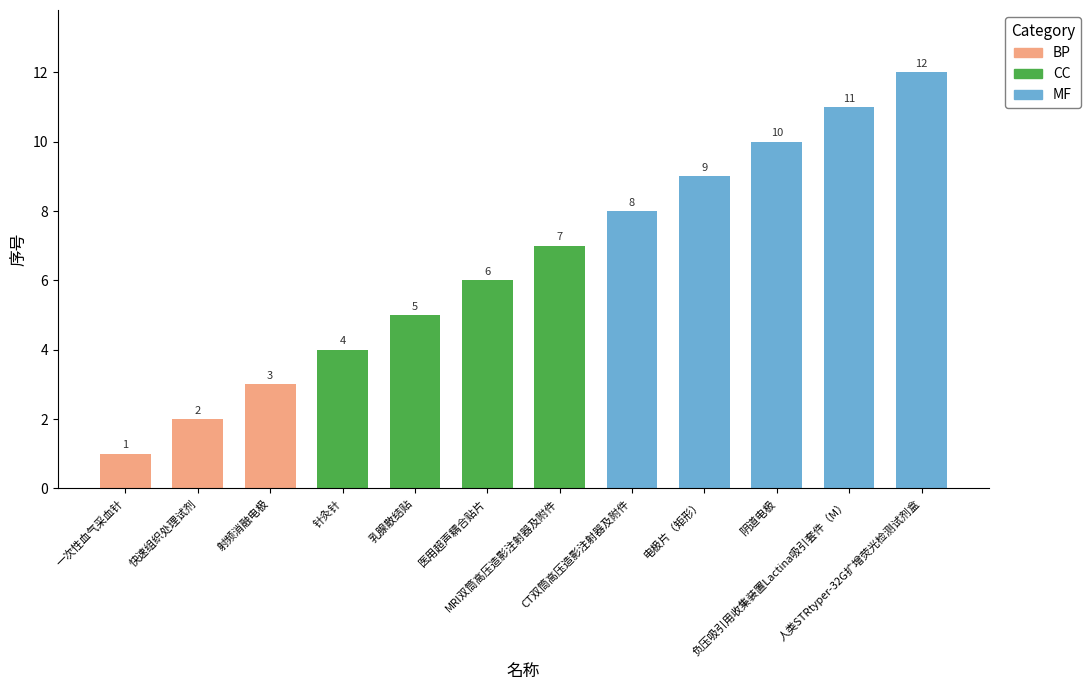

Which has a higher value, 一次性血气采血针 or 负压吸引用收集装置Lactina吸引套件（M）?

负压吸引用收集装置Lactina吸引套件（M）